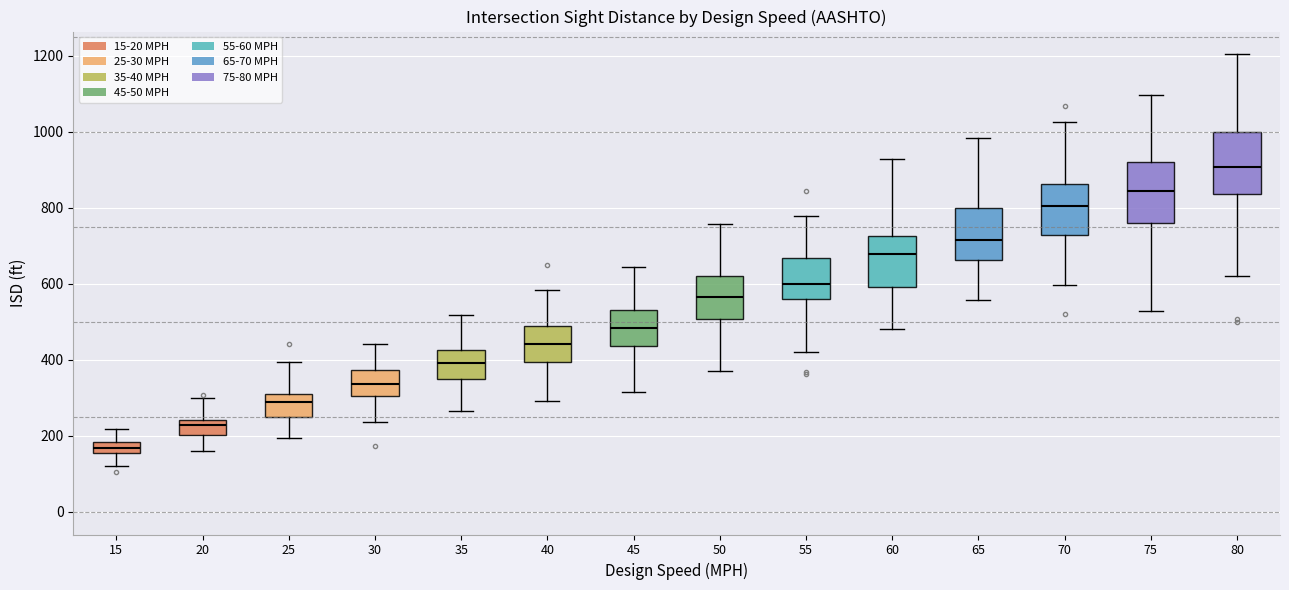

Where is the upper edge of the box at x = 45 on the y-axis? The values are not printed on the chart, so give them approximately, as read against the axis.

540